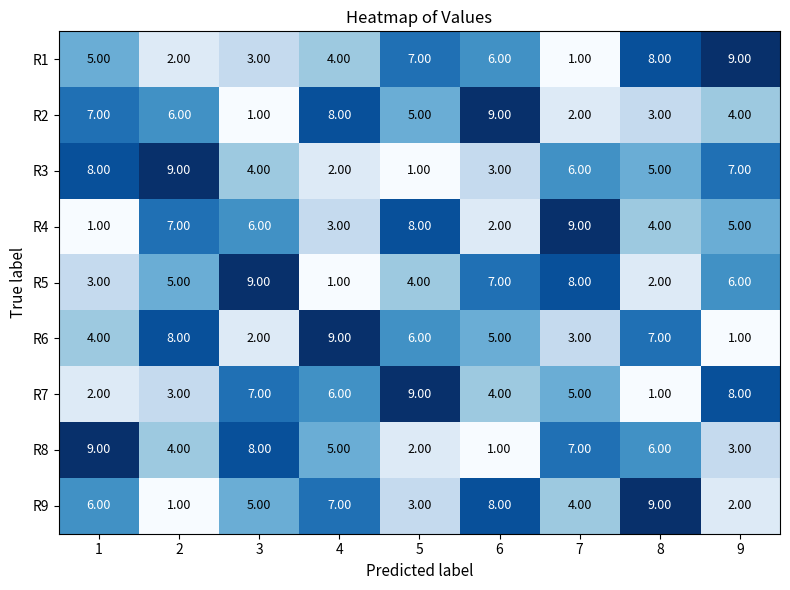

What is the difference between the maximum and second lowest values in the R6 series?

7